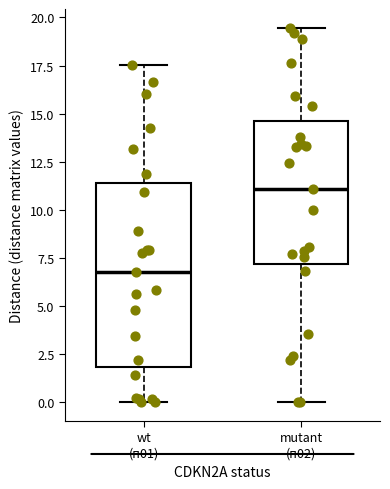

Which box's median line is the highest?

mutant (п02)